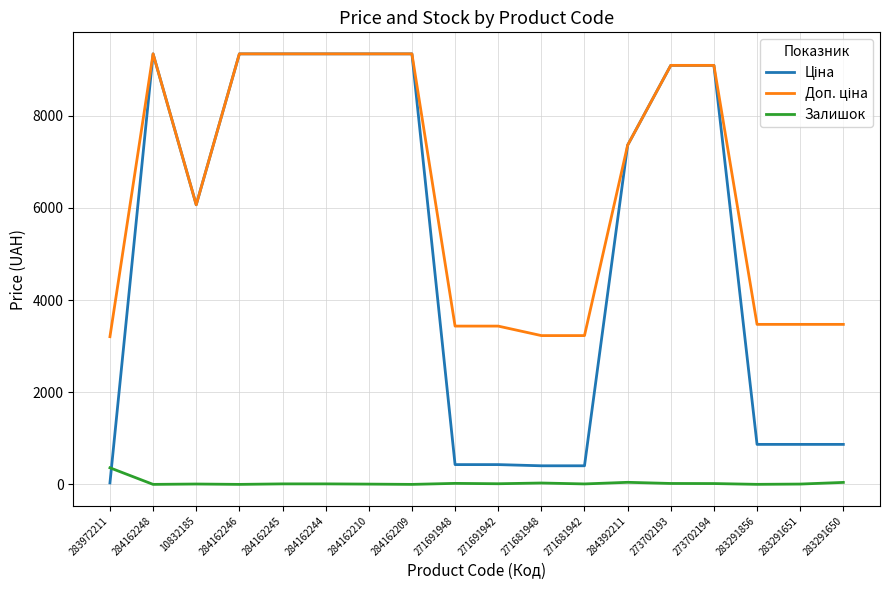

How many categories are shown in the chart?

18